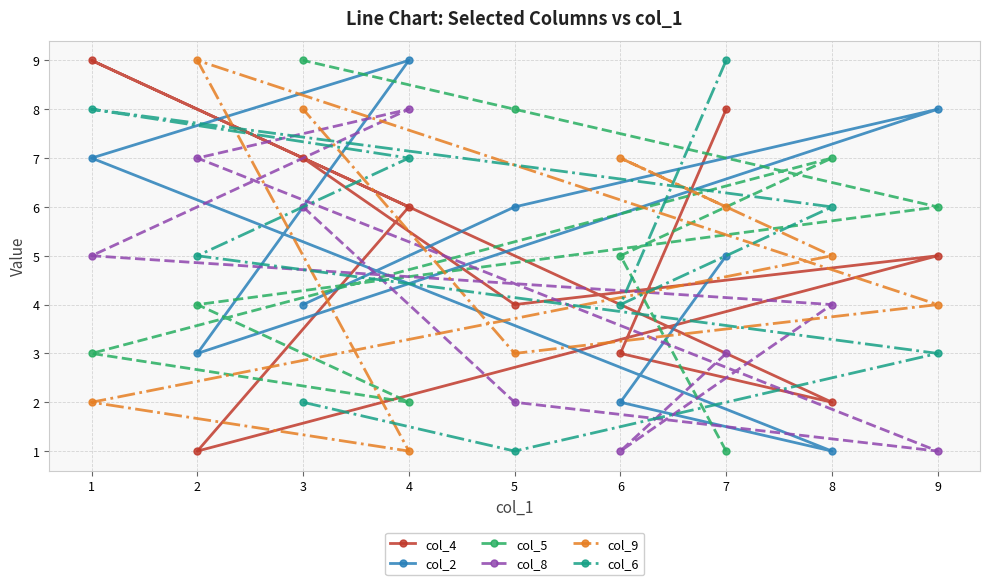

What is the difference between the second highest and minimum values in the col_6 series?

7